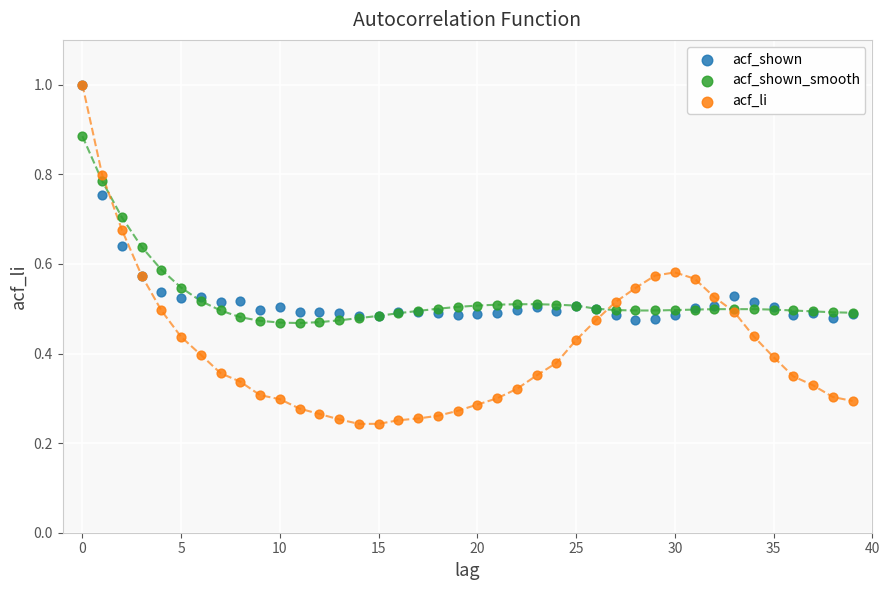

Which series has the largest Y range (max minus min)?

acf_li